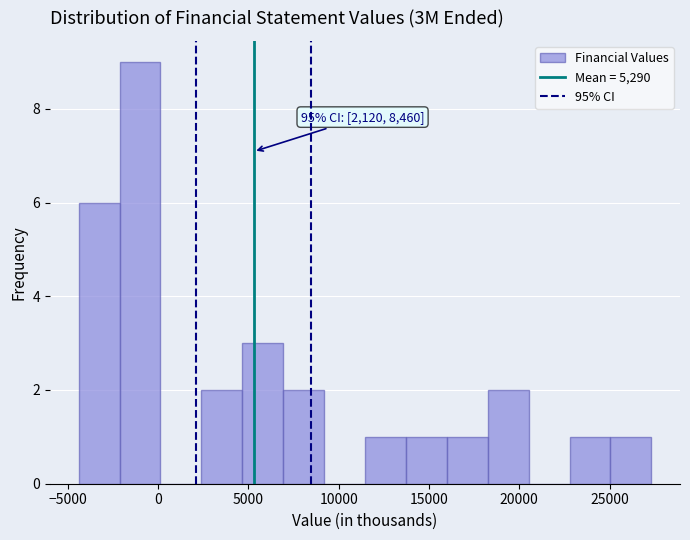

Over which range of the x-axis is the bar tallest?

-2000 to 0